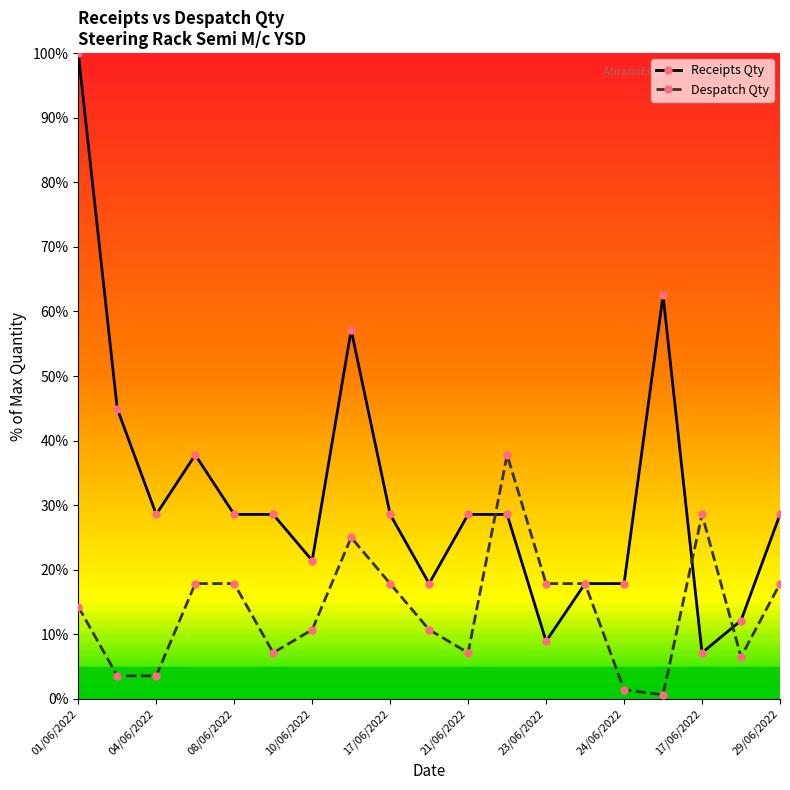

How many categories are shown in the chart?

19